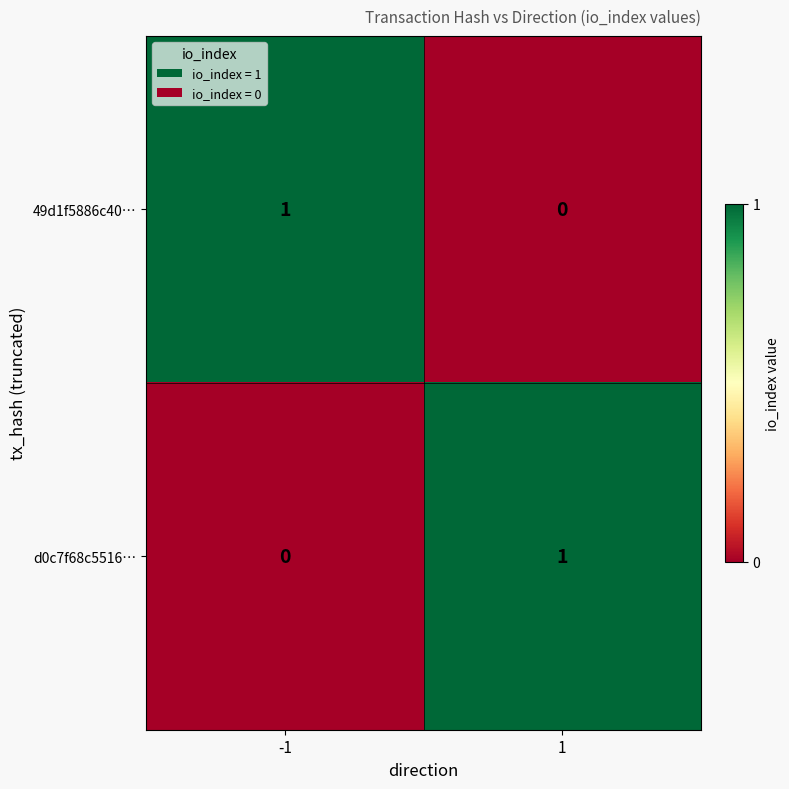

List the labels in order of 49d1f5886c40… value, smallest first.

1, -1